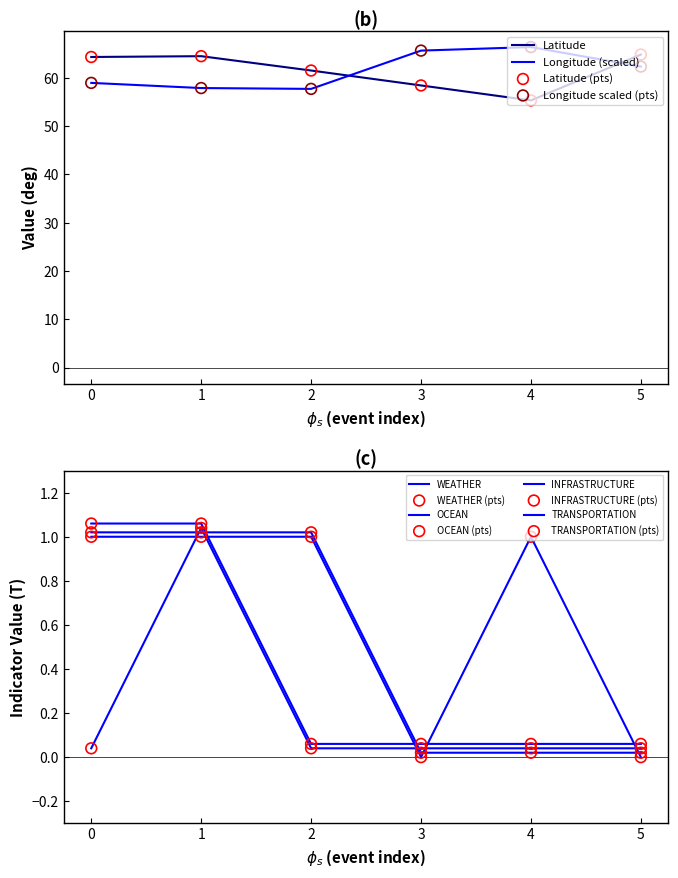

What are all the series names shown in the legend?

Latitude, Longitude, WEATHER, OCEAN, INFRASTRUCTURE, TRANSPORTATION